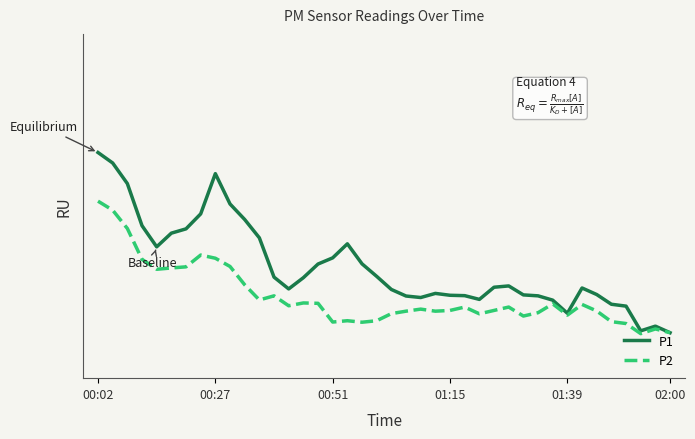

At how many categories does at least one series exceed 1?

34